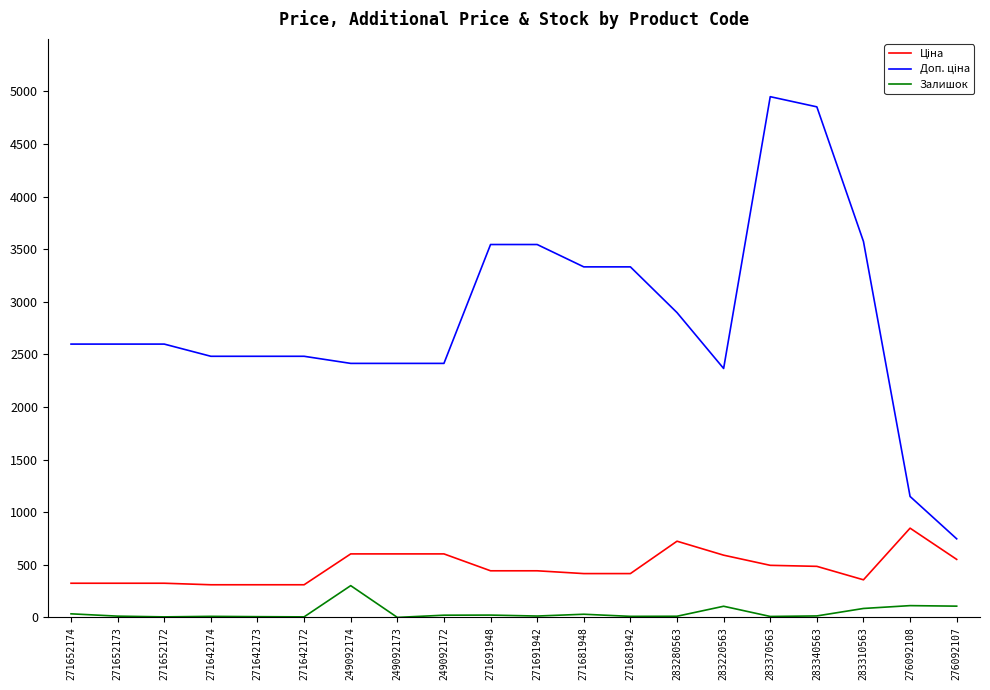

What is the total value across all series at 276092108?

2110.2